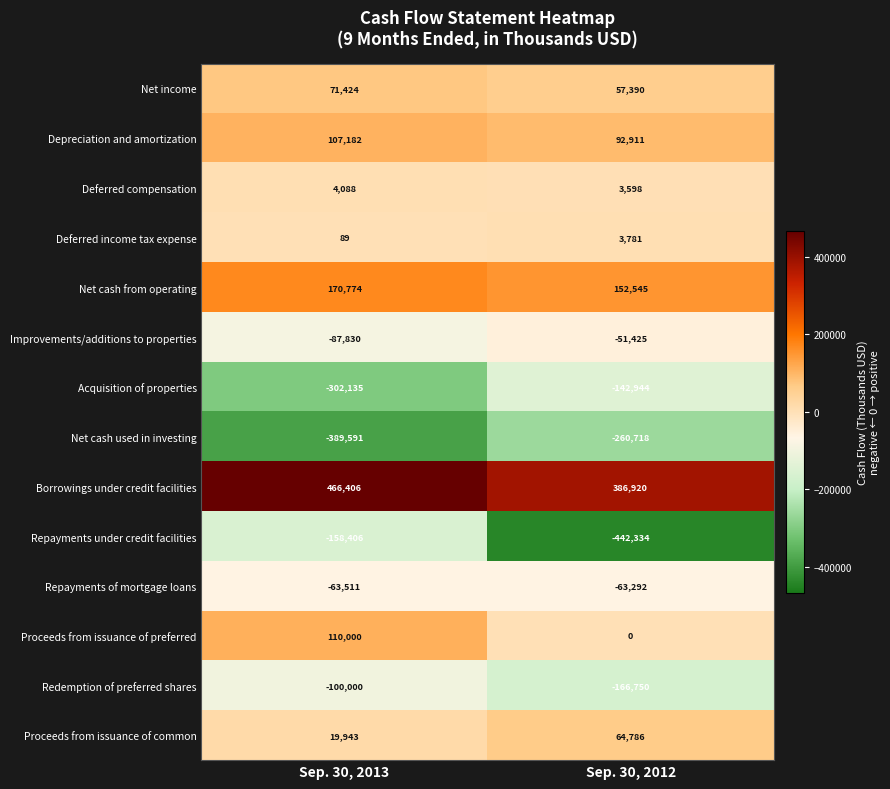

Rank the series by their maximum value, from lowest to highest.

Net cash used in investing, Repayments under credit facilities, Acquisition of properties, Redemption of preferred shares, Repayments of mortgage loans, Improvements/additions to properties, Deferred income tax expense, Deferred compensation, Proceeds from issuance of common, Net income, Depreciation and amortization, Proceeds from issuance of preferred, Net cash from operating, Borrowings under credit facilities